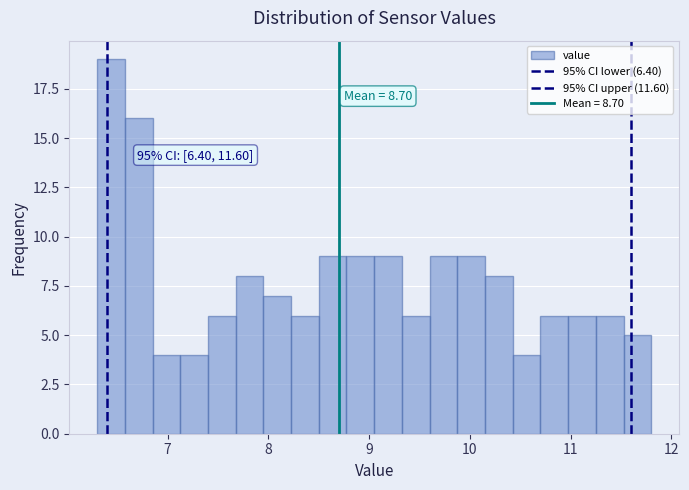

Around what value on the x-axis is the tallest bar? Give the approximate position of its centre, as read against the axis.

6.4